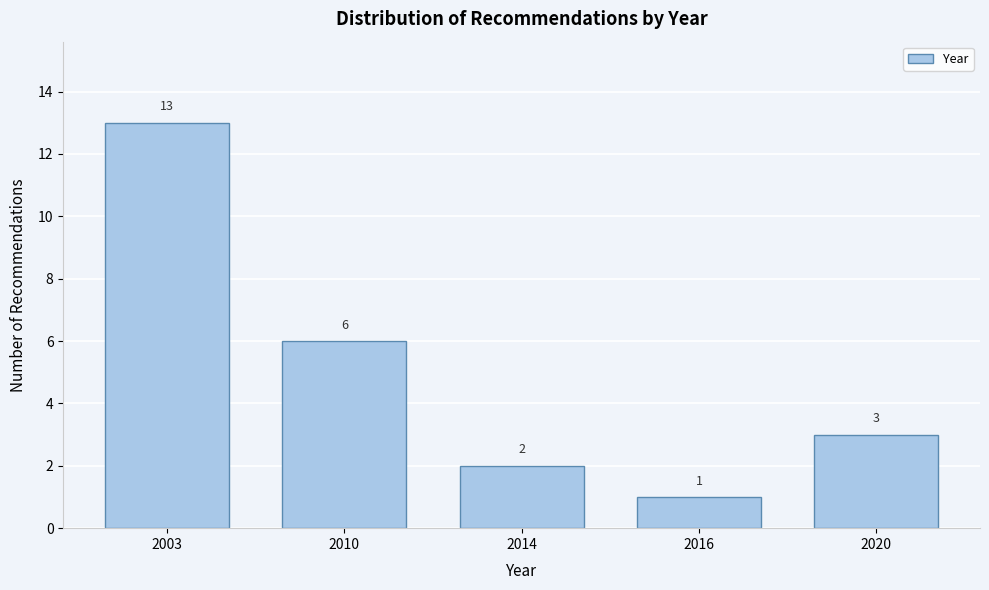

Reading left to right, list all the values displayed in this chart.

2003=13	2010=6	2014=2	2016=1	2020=3